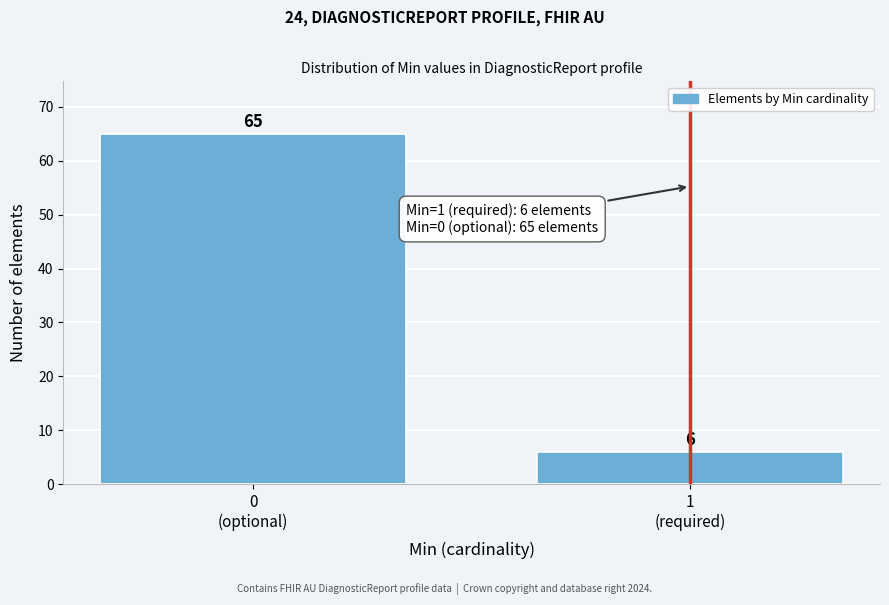

Reading left to right, transcribe all the data shown in this chart.

65	6